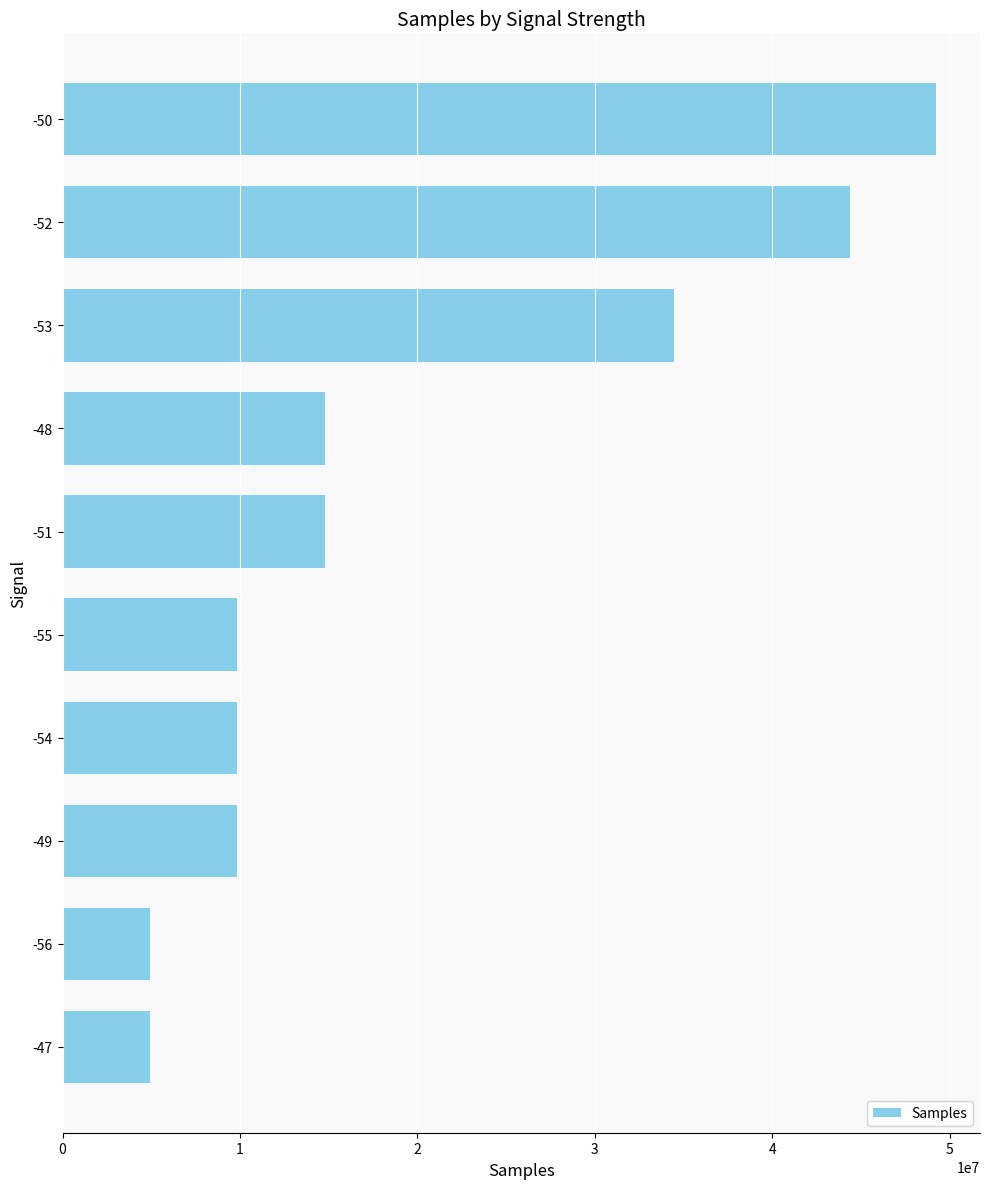

What is the greatest value displayed?

49235666